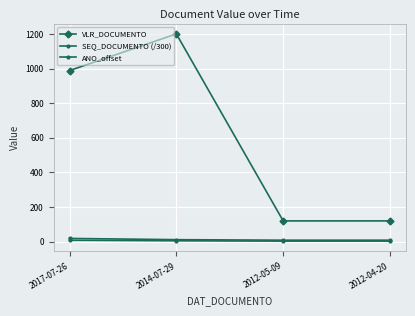

Which series has the largest total across all categories?

VLR_DOCUMENTO